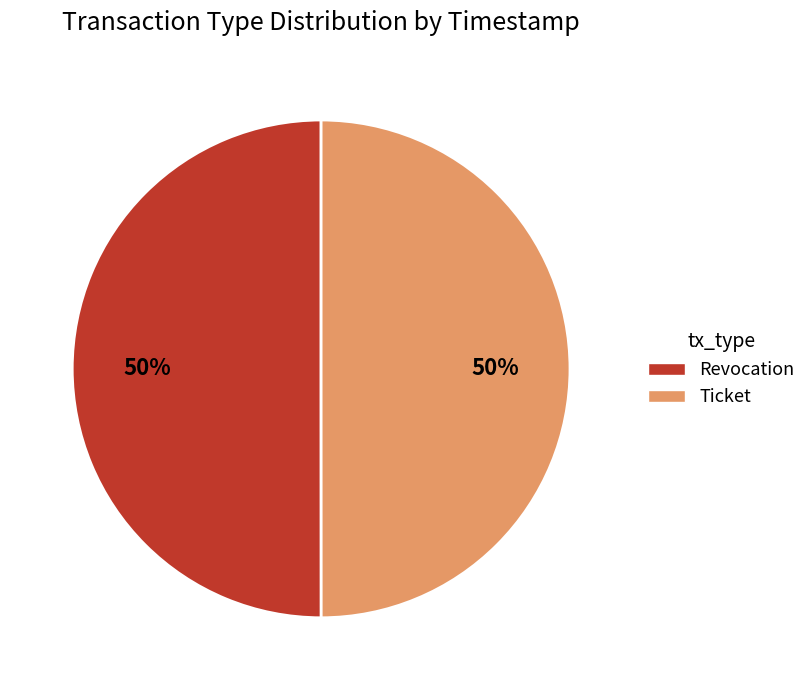

True or false: Revocation accounts for 39% of the total.

False